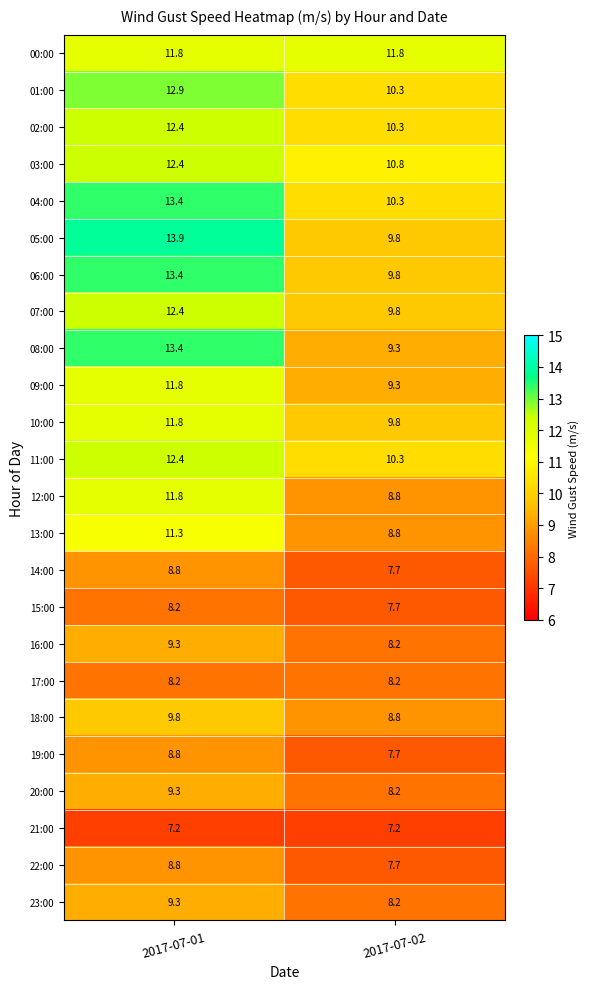

What is the sum of all 15:00 values?

15.9